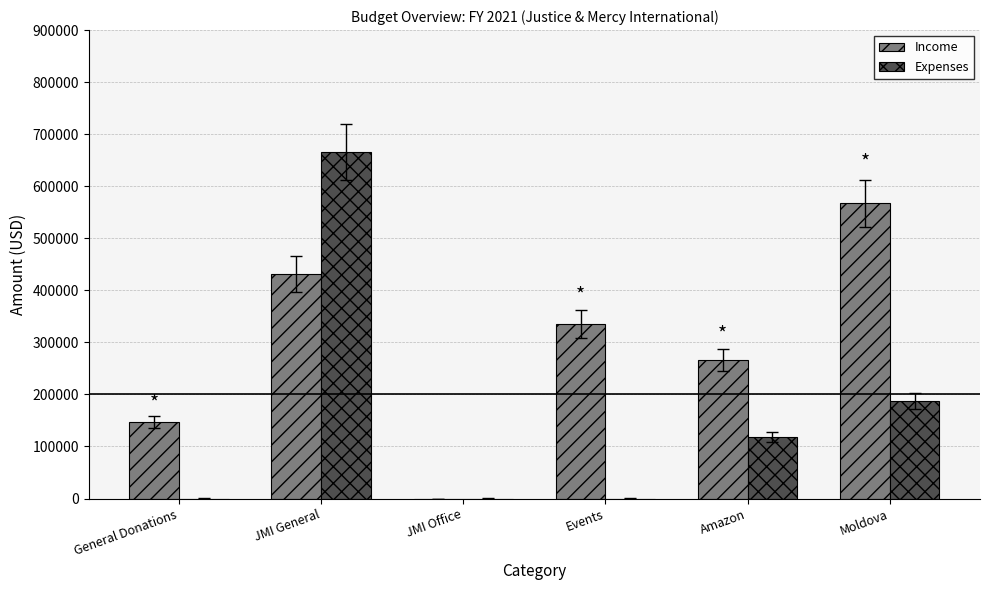

Where is Expenses nearest to the value 332703?

Moldova